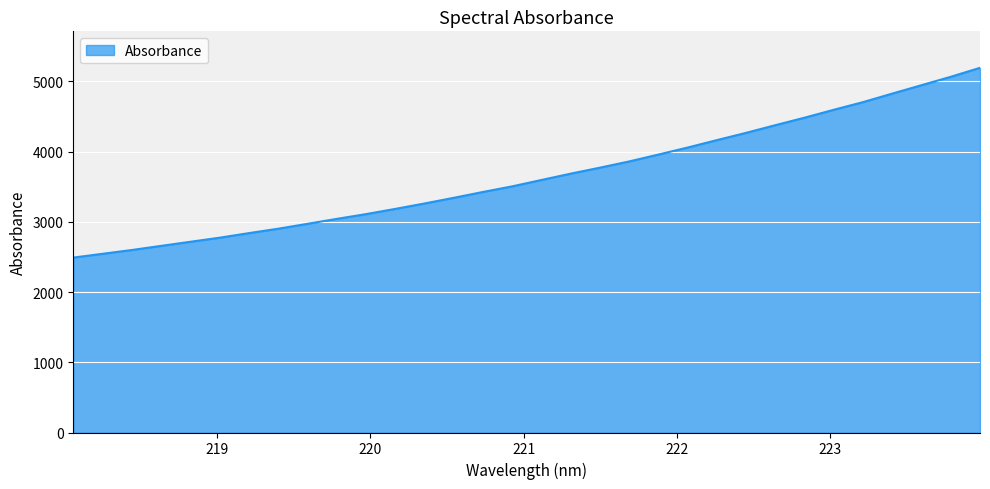

What is the difference between the maximum and minimum values?

2703.2